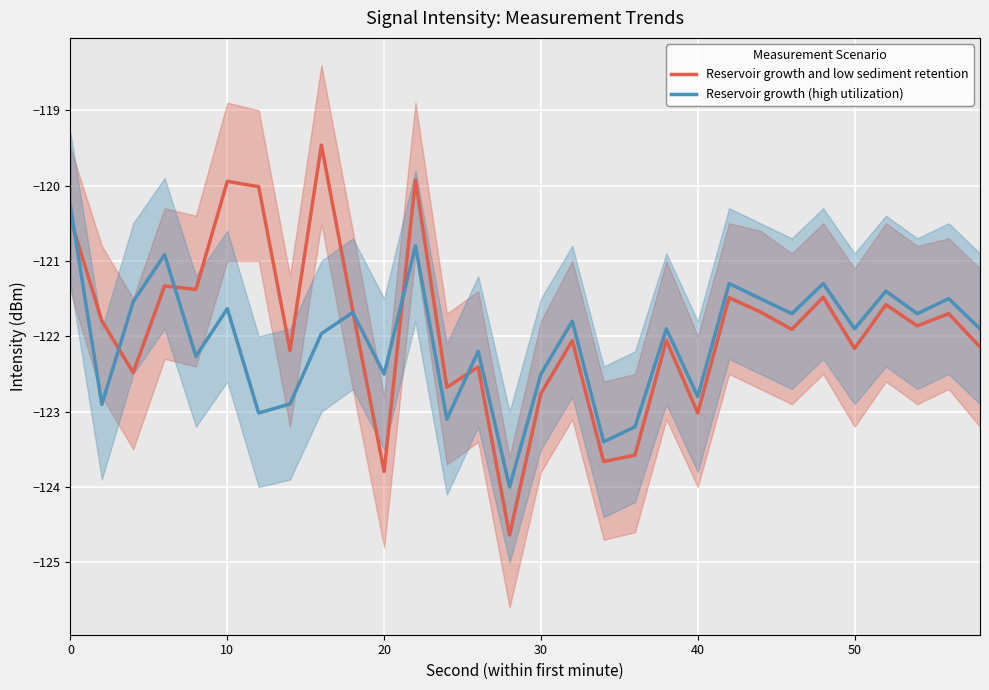

How many lines are shown in the chart?

2